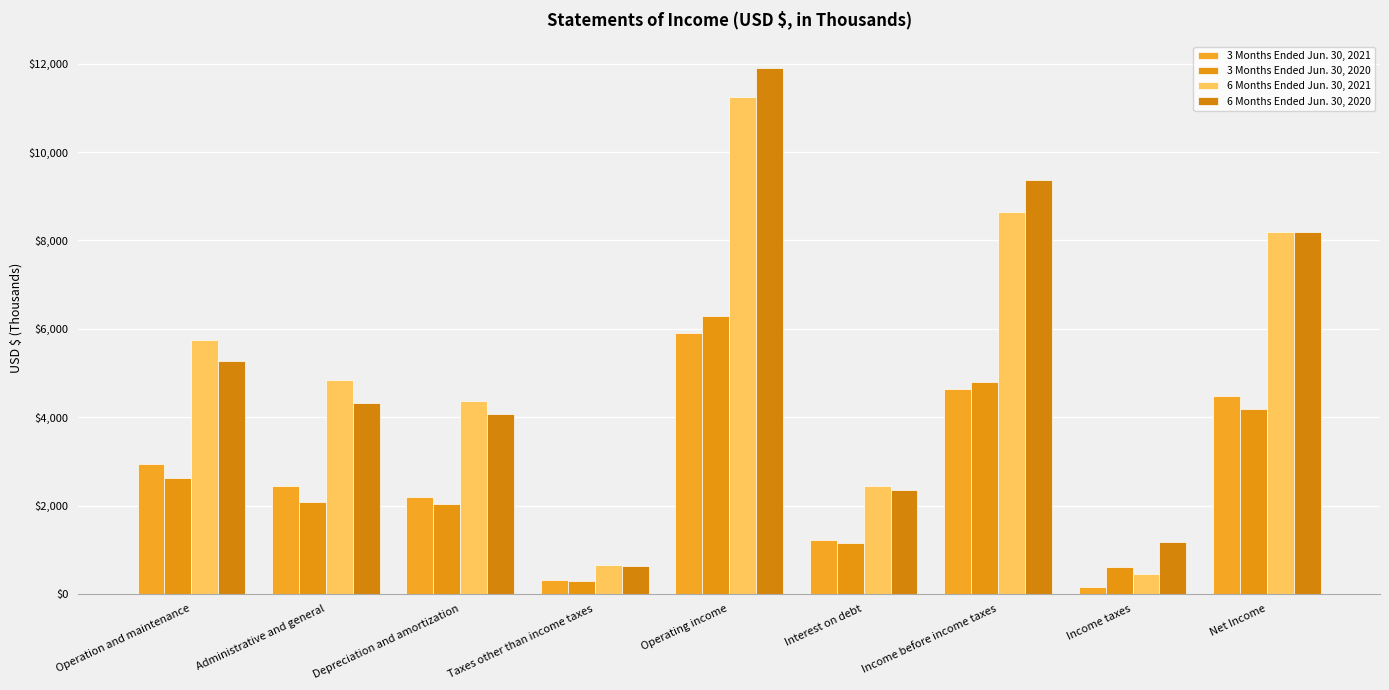

True or false: 3 Months Ended Jun. 30, 2020 has a value of 2618 at Operation and maintenance.

True